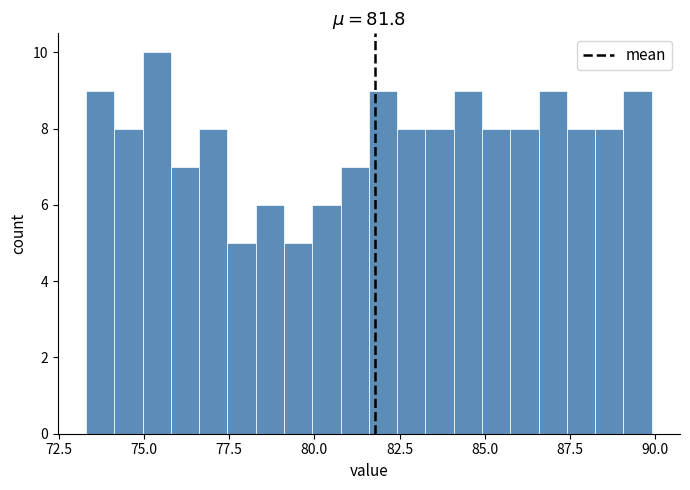

Read against the x-axis, roughly where is the centre of the tallest bar?

75.5